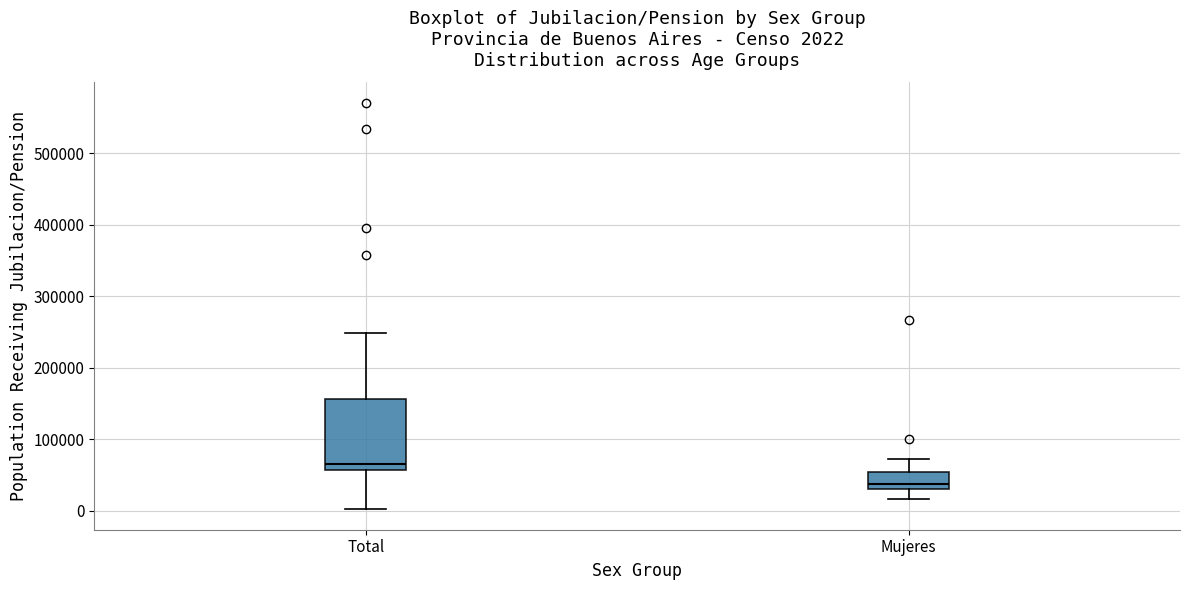

Which box has the lowest median line?

Mujeres